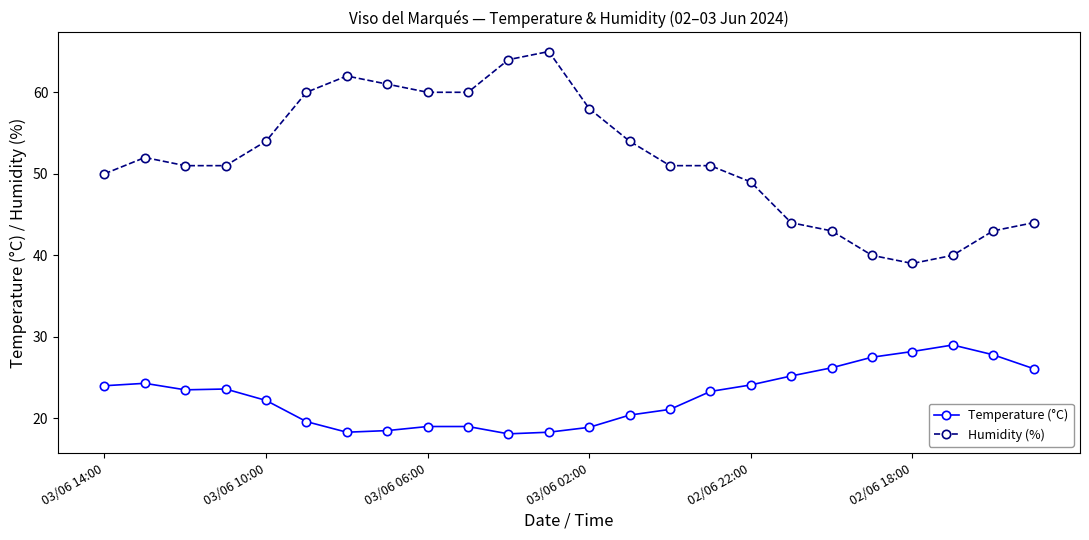

How many series are shown in this chart?

2